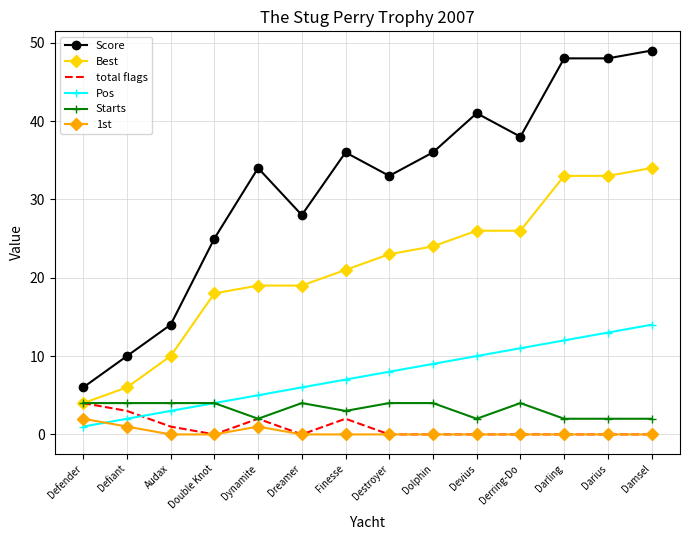

The value of Starts at Audax is 4. True or false?

True